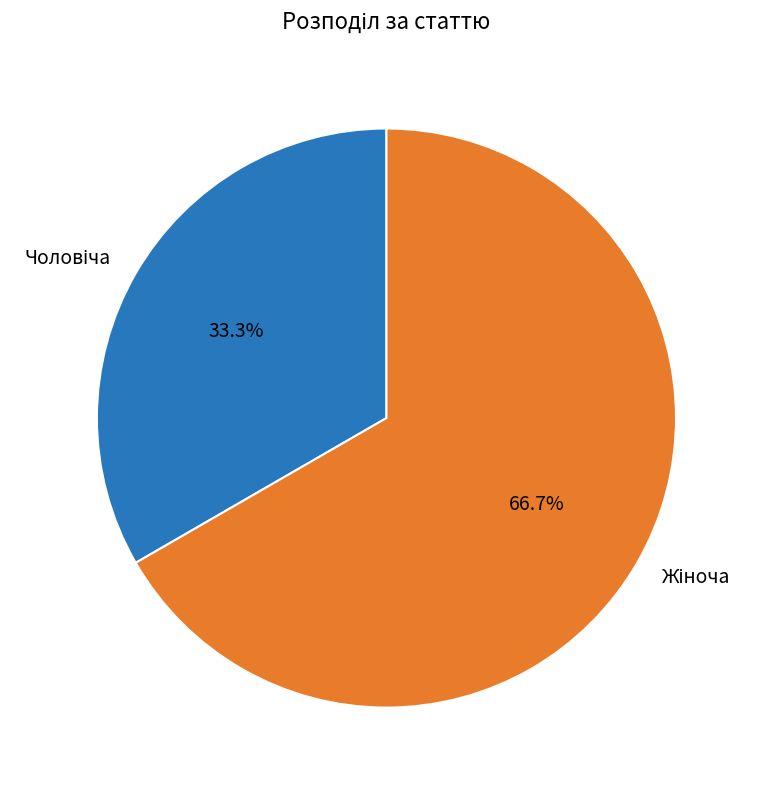

Is there any slice that represents more than half of the pie?

Yes